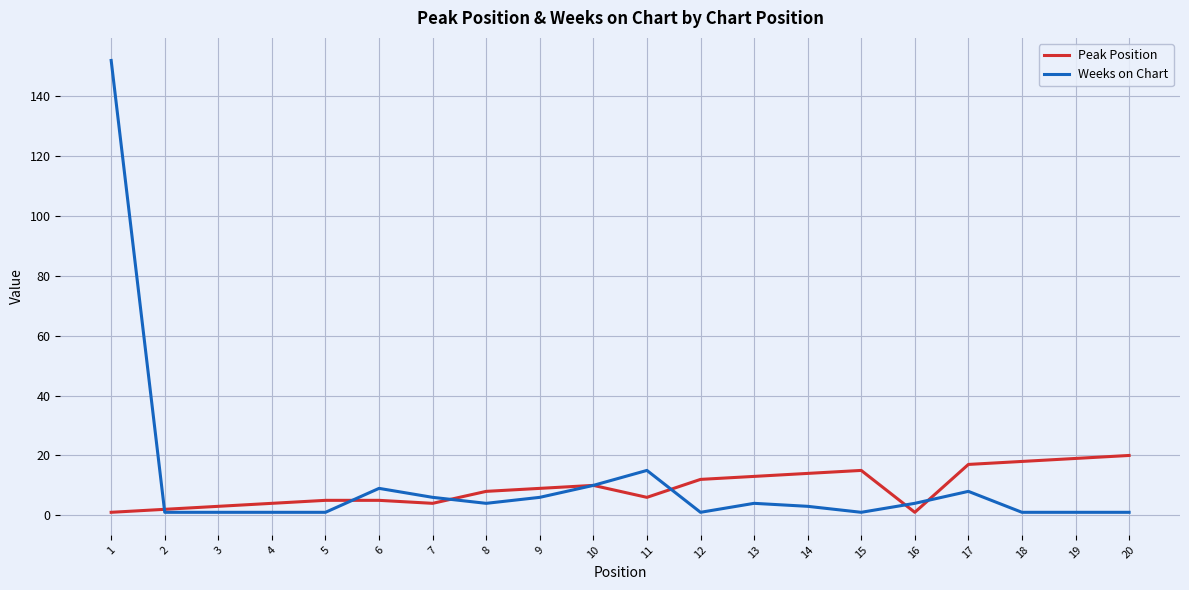

Is the value of Peak Position at 12 greater than the value of Weeks on Chart at 15?

Yes